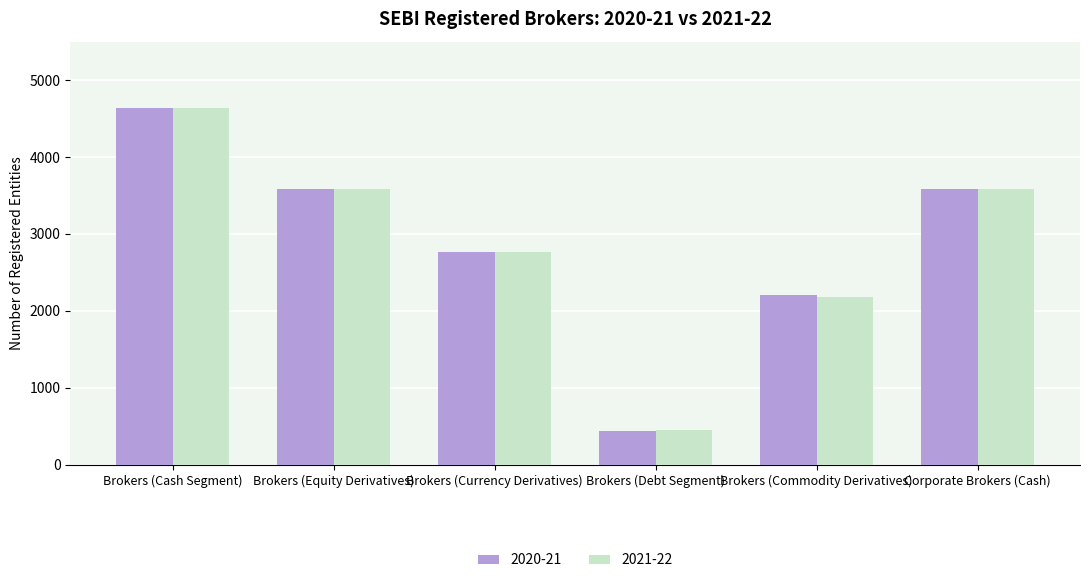

Which series has the widest spread of values?

2021-22